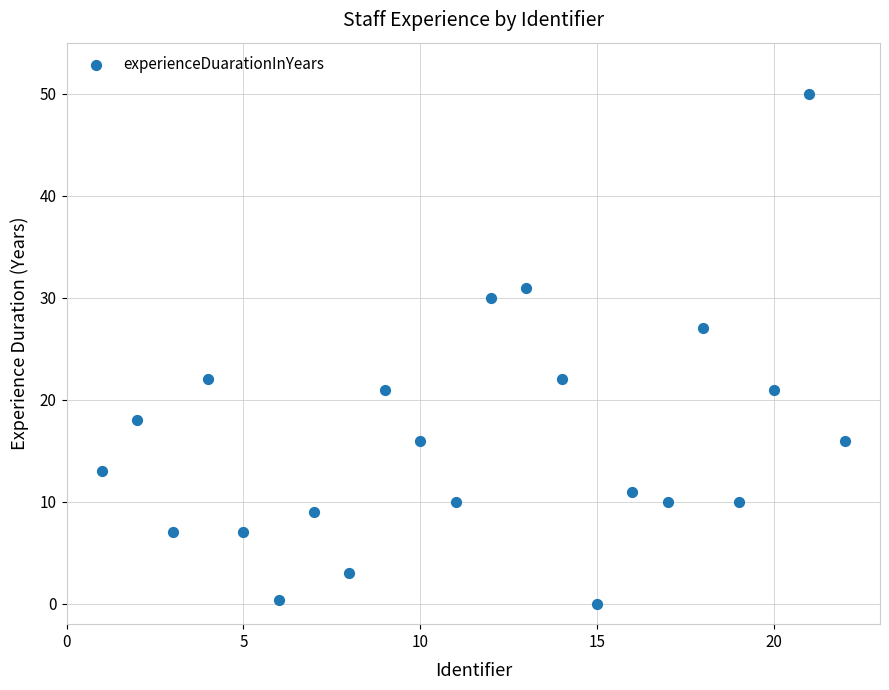

What Y value in the scatter plot is closest to 25?

27.0